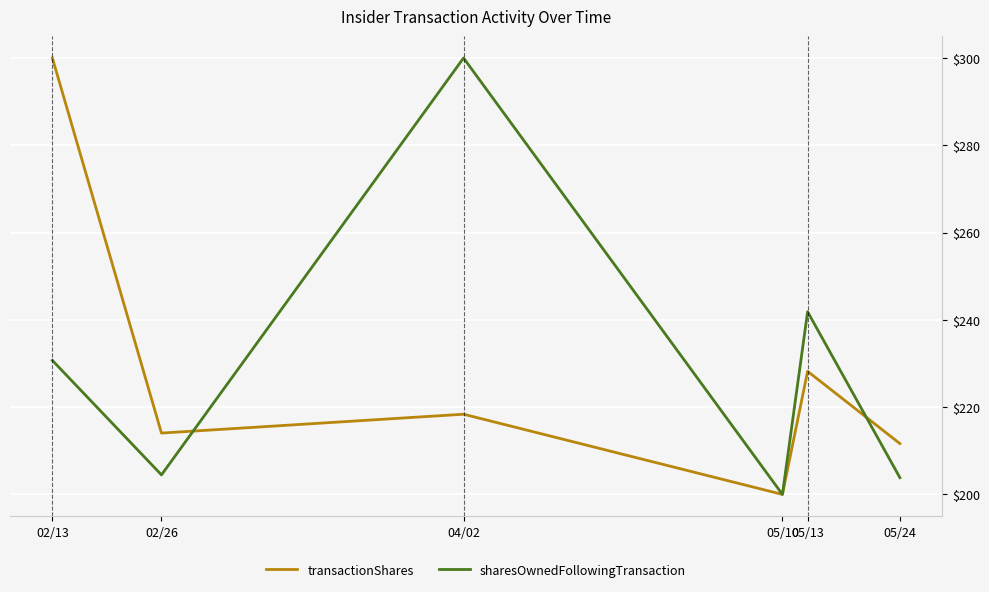

Rank the categories by transactionShares value from lowest to highest.

05/10, 05/24, 02/26, 04/02, 05/13, 02/13